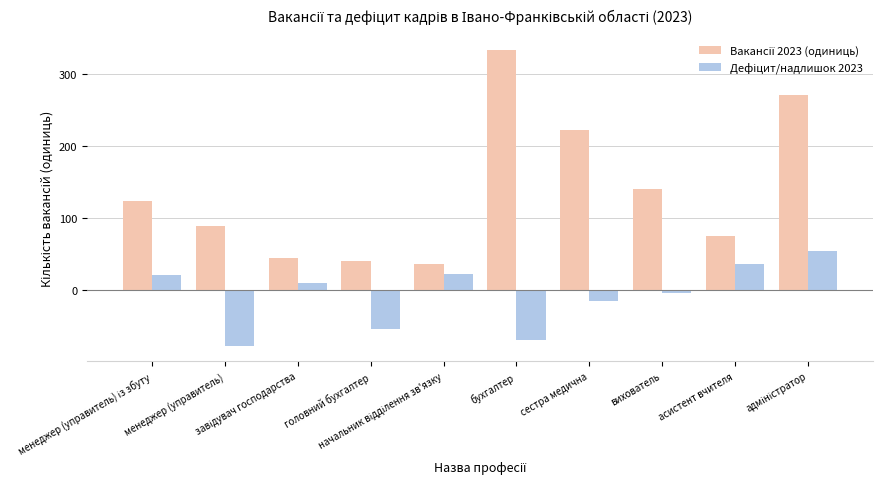

At how many categories does at least one series exceed 173?

3